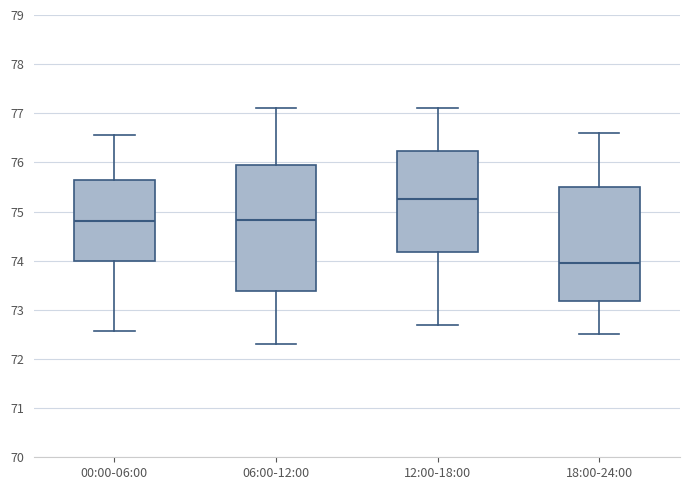

Comparing the boxes themselves (not the whiskers), which one is the tallest?

06:00-12:00